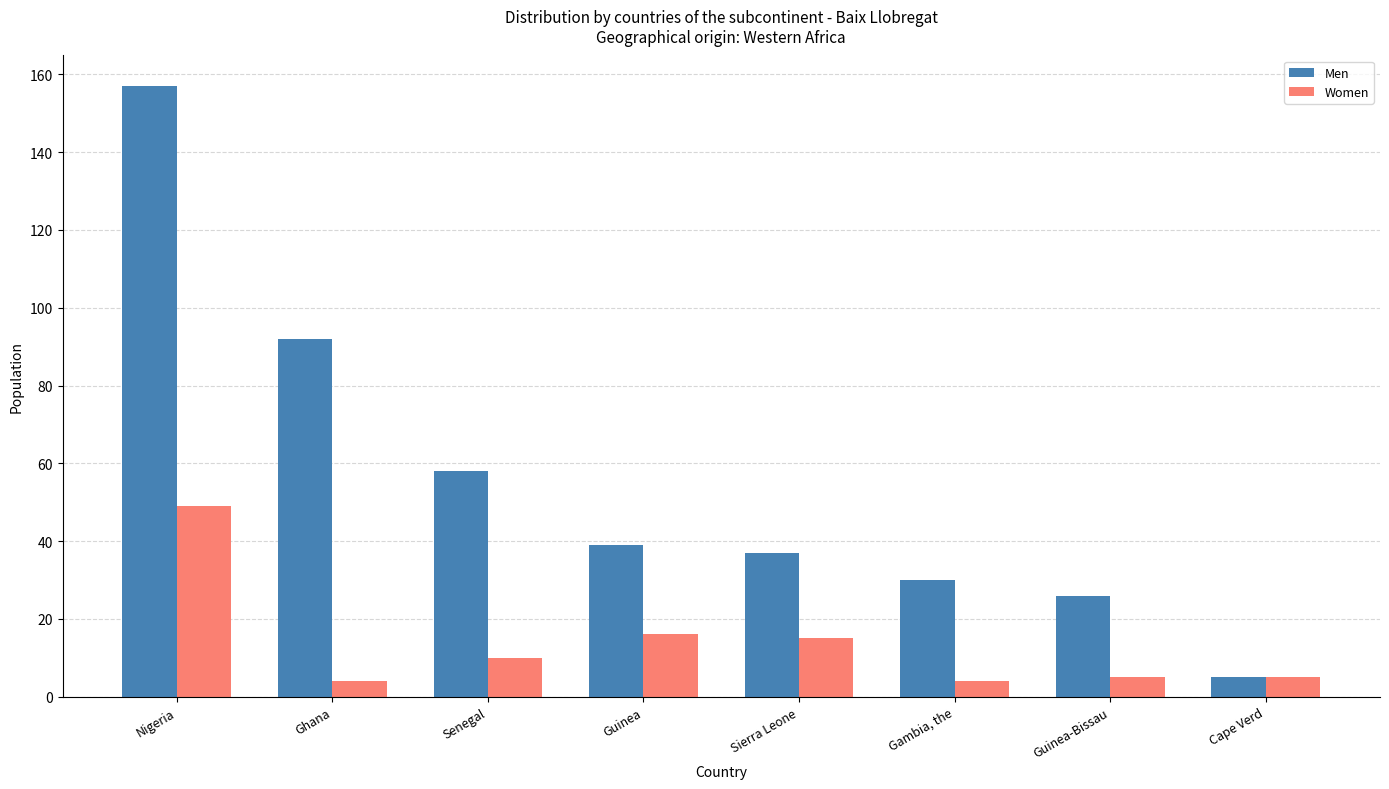

At how many categories does at least one series exceed 67?

2